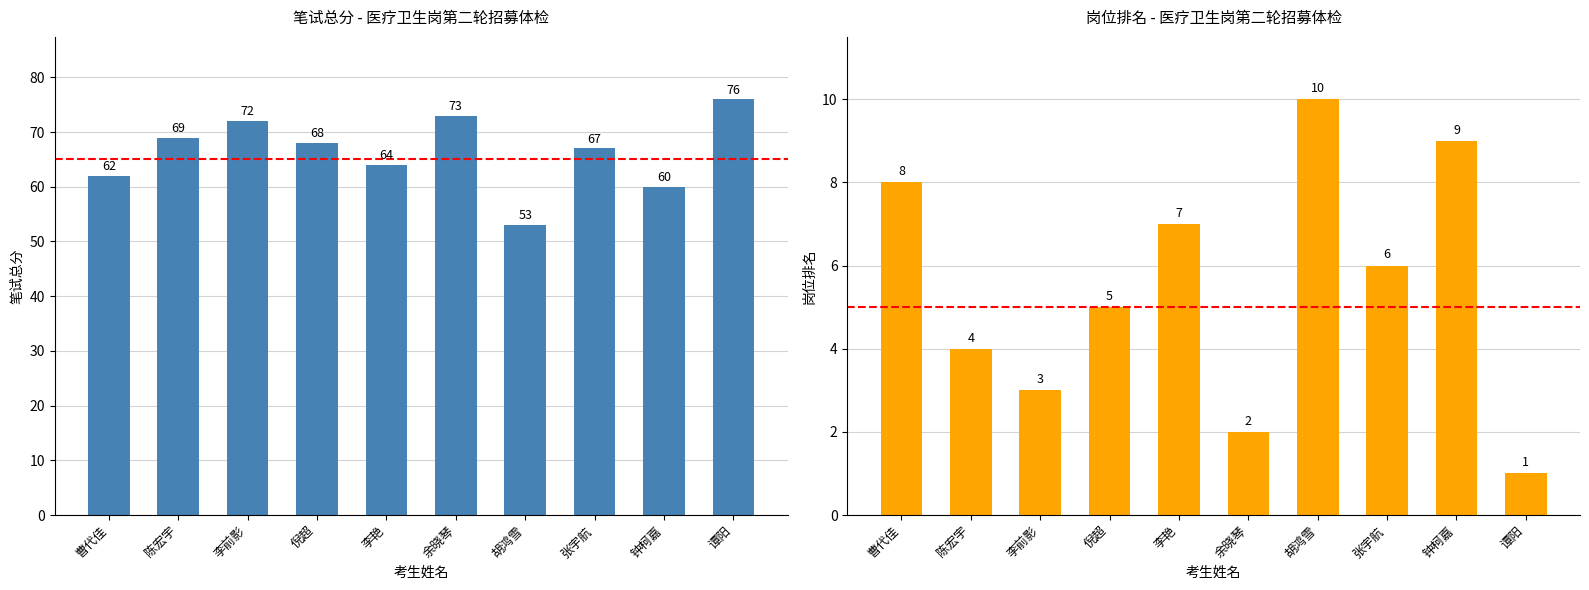

Reading right to left, what are all the values shown in this chart?

笔试总分: 76	60	67	53	73	64	68	72	69	62
岗位排名: 1	9	6	10	2	7	5	3	4	8